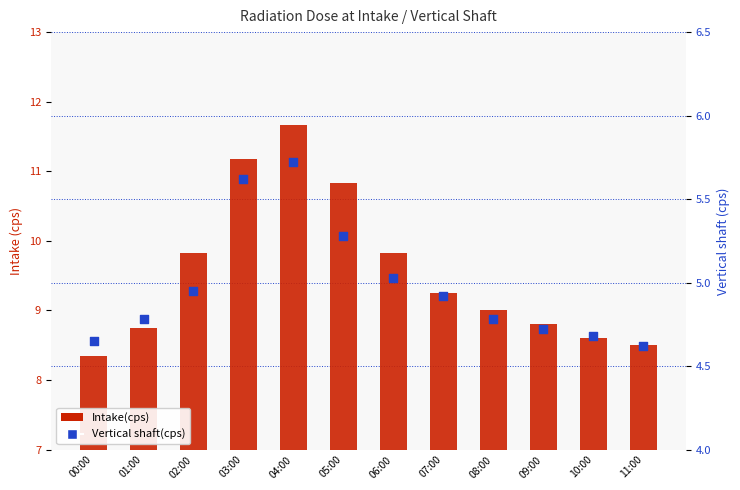

Which series contains the highest Y value?

Intake(cps)